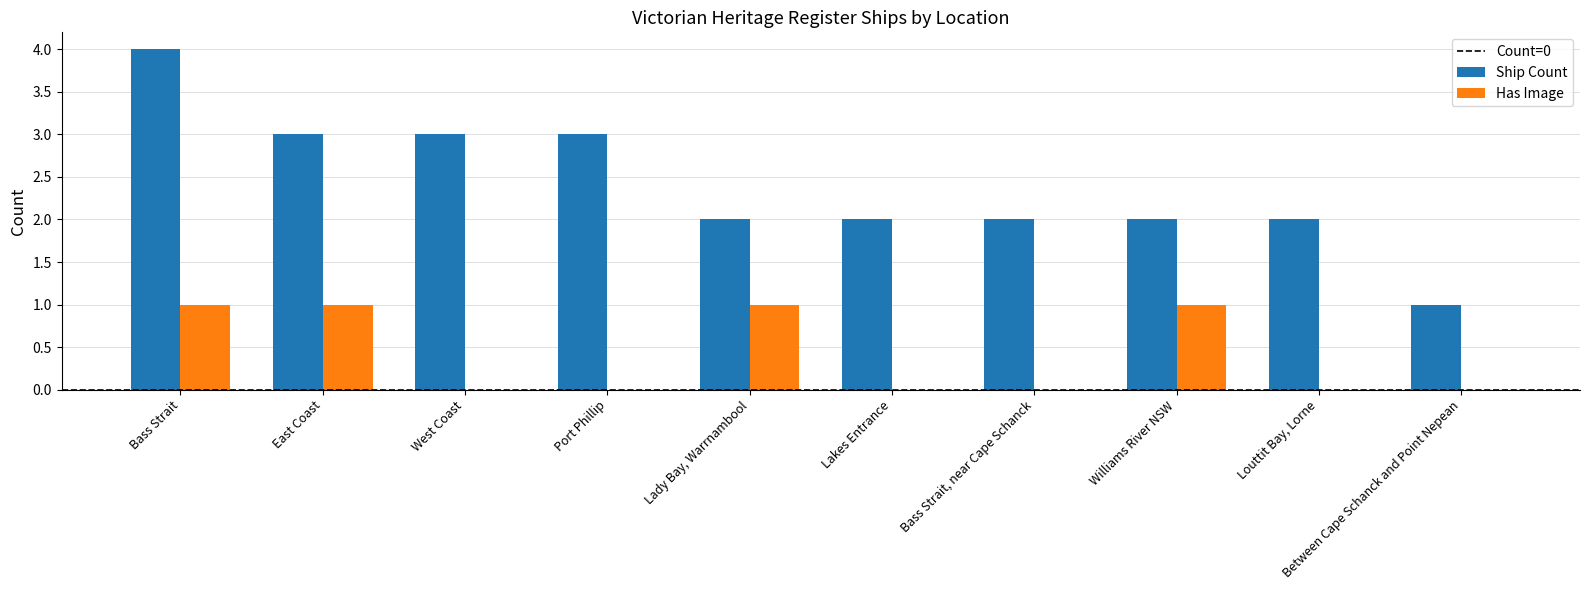

At which category is the sum across all series the highest?

Bass Strait